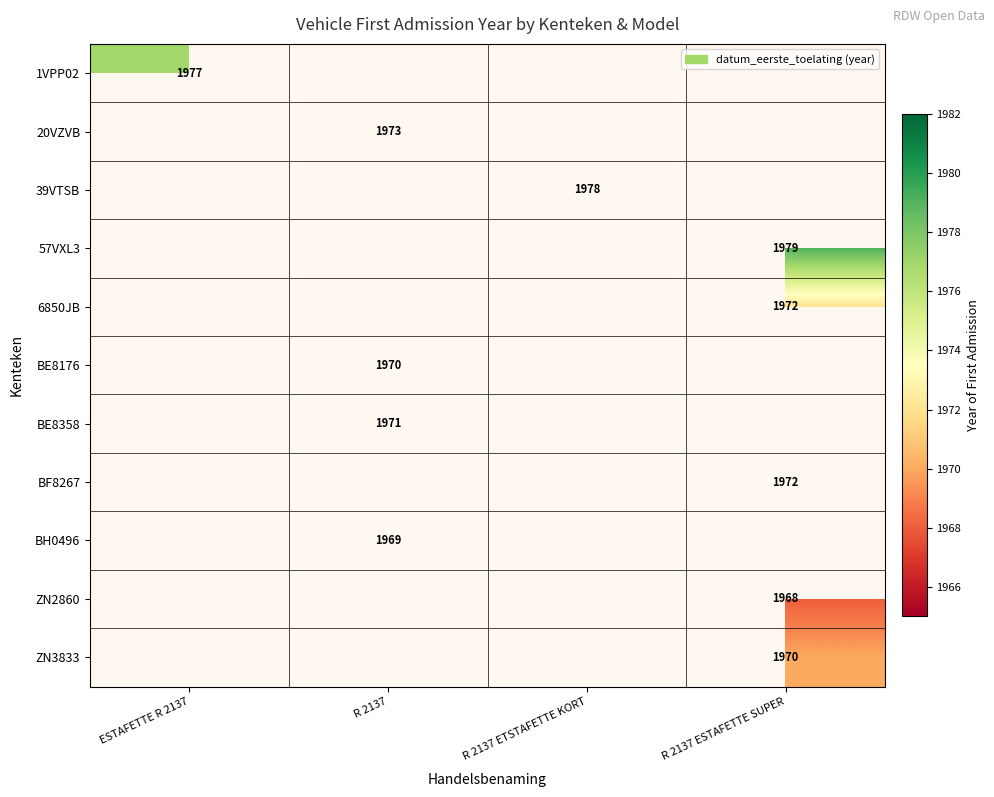

Between ESTAFETTE R 2137 and R 2137 ESTAFETTE SUPER, which is larger?

R 2137 ESTAFETTE SUPER